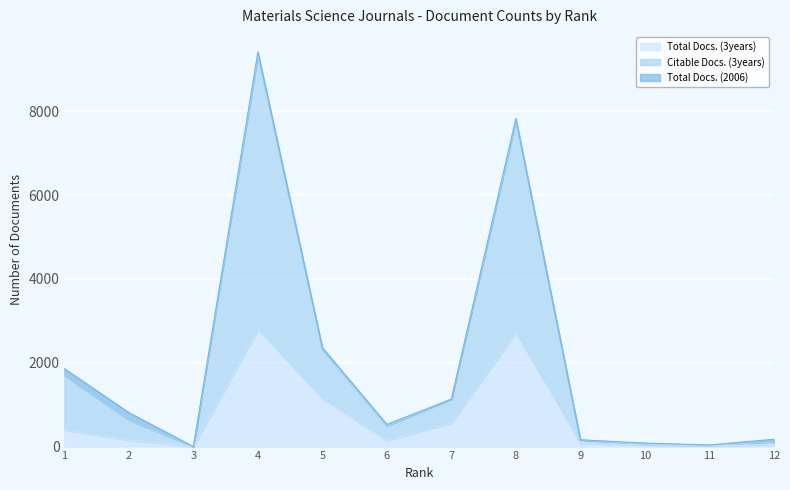

Which series has the largest range (max minus min)?

Citable Docs. (3years)